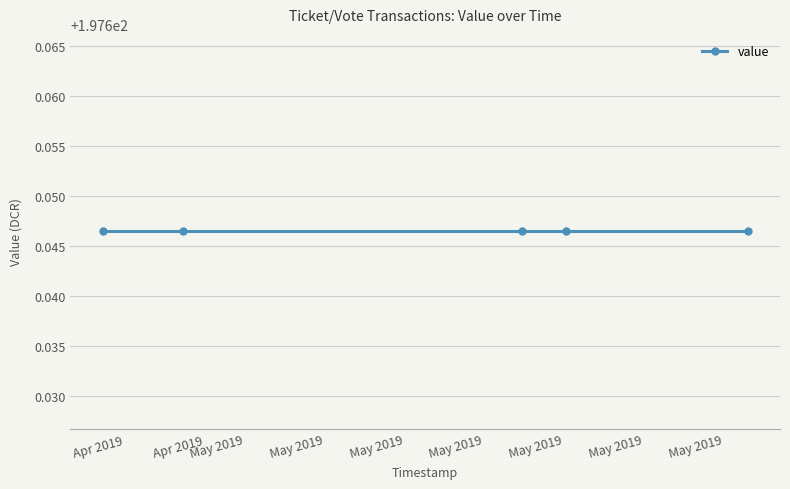

True or false: value and io_index cross at least once.

False